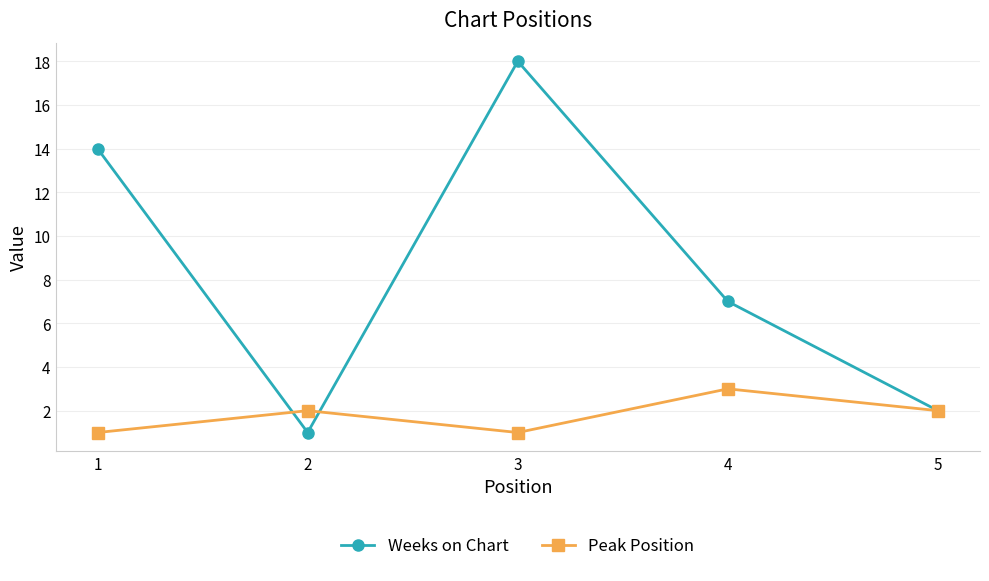

True or false: Peak Position and Weeks on Chart intersect in this chart.

True